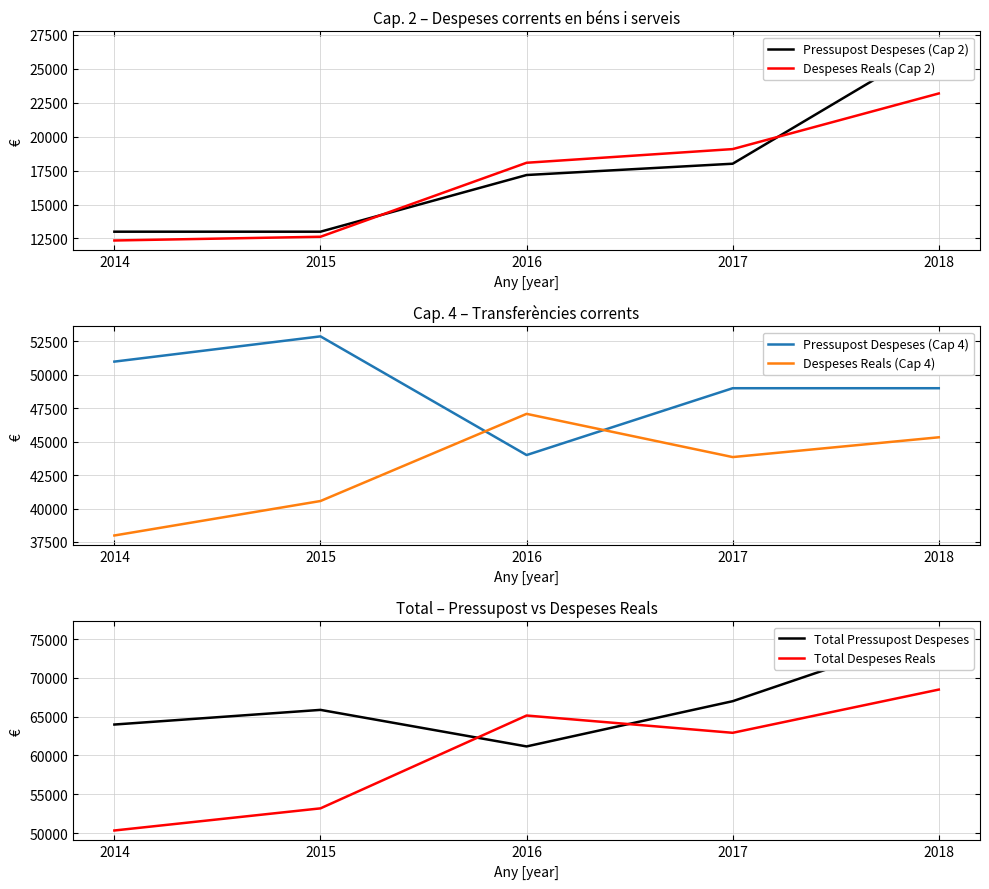

Is it true that Total Pressupost Despeses equals 88186.0 at 2015?

False